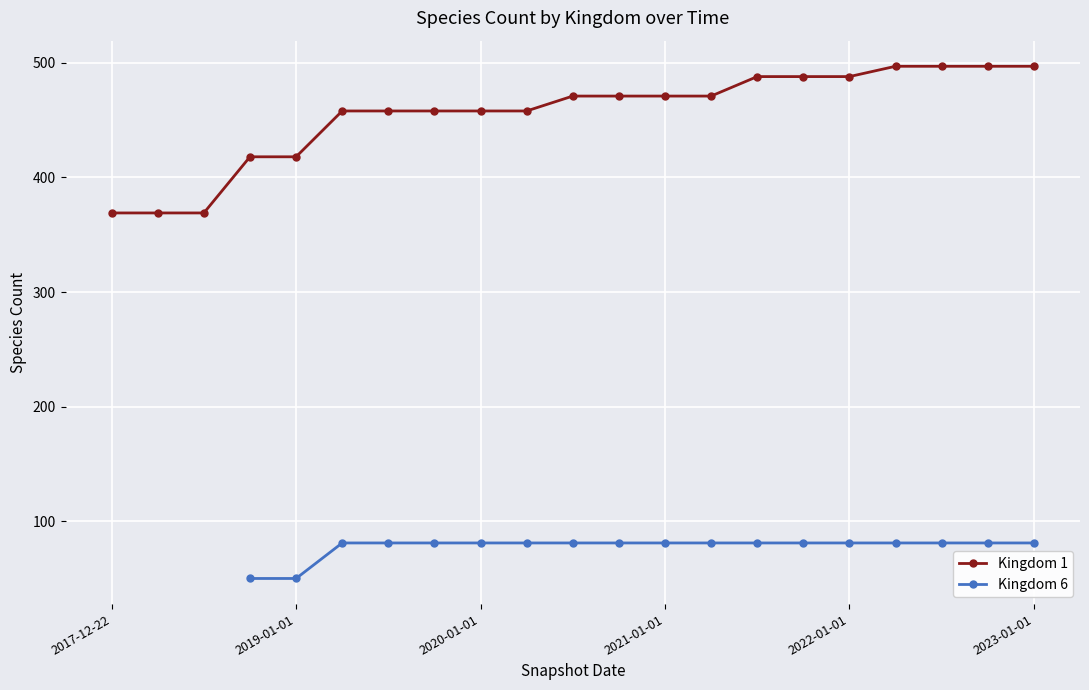

What is the minimum value for Kingdom 1?

369